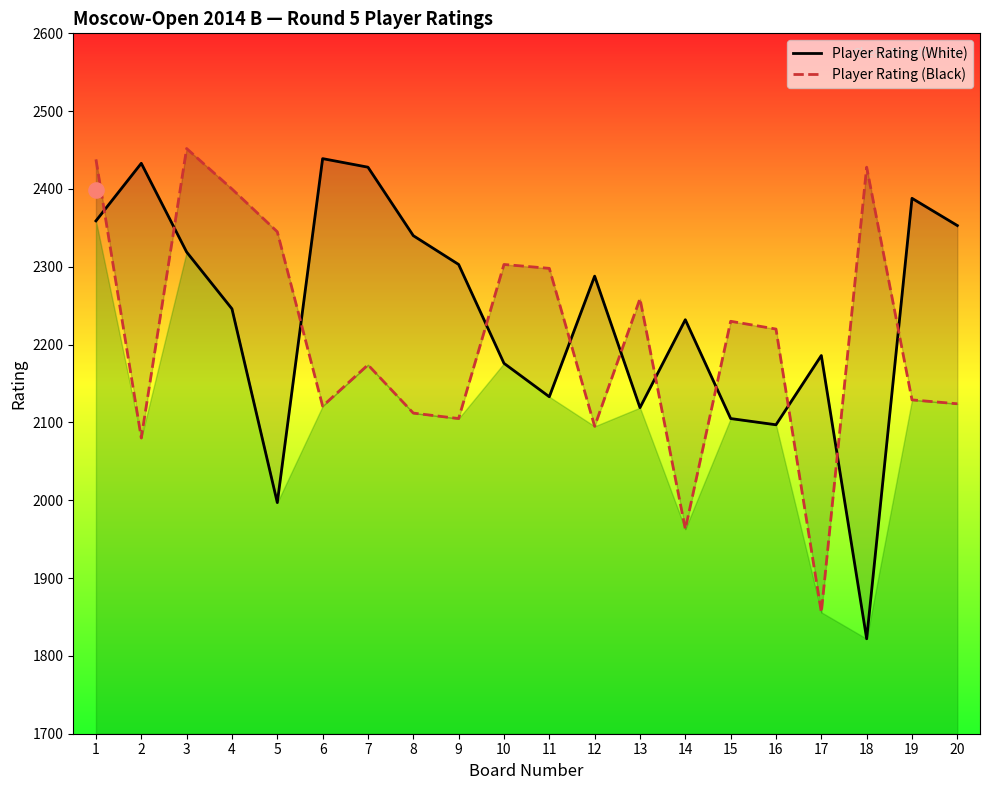

Which series reaches the maximum Y coordinate?

Player Rating (Black)